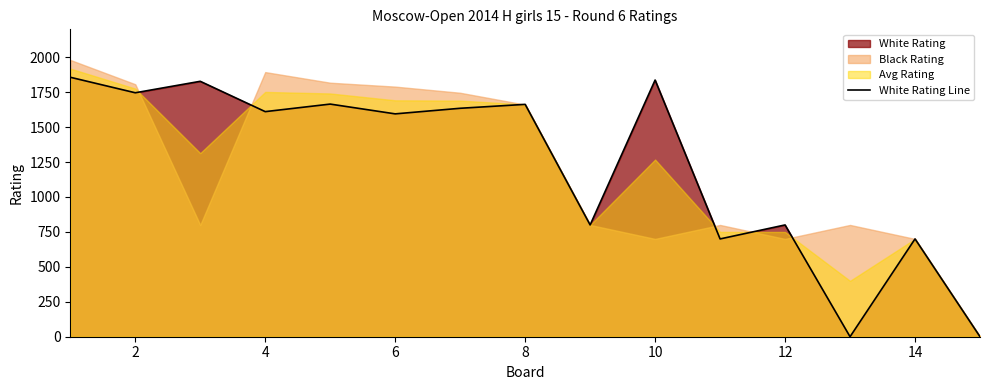

Where is the first local minimum?

2